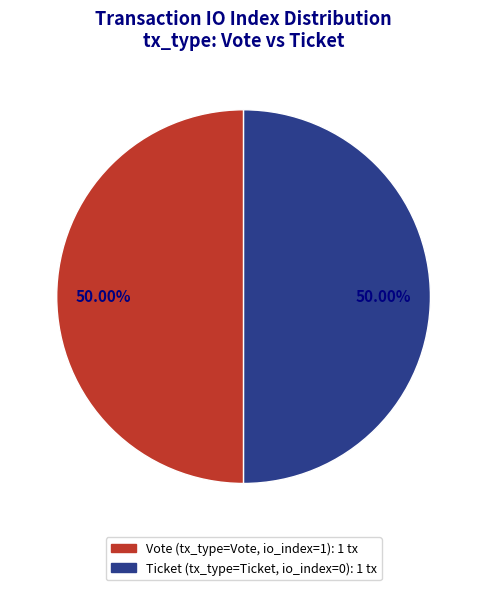

How many segments does this pie chart have?

2